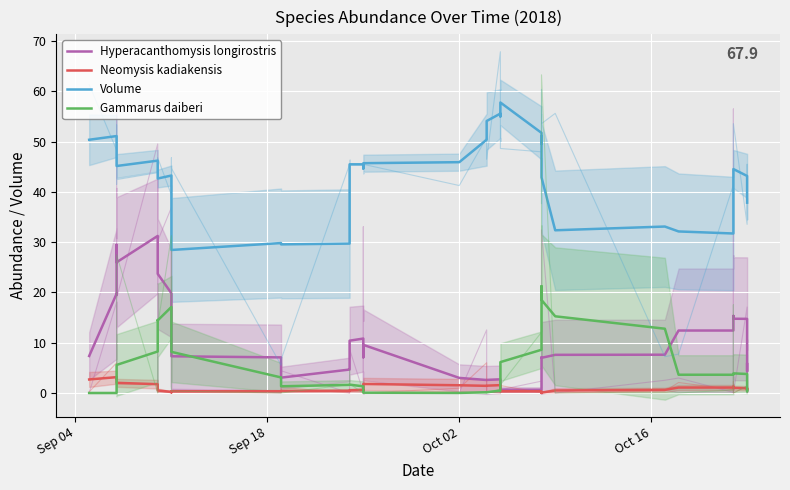

How many interior local valleys does the Hyperacanthomysis longirostris series have?

8